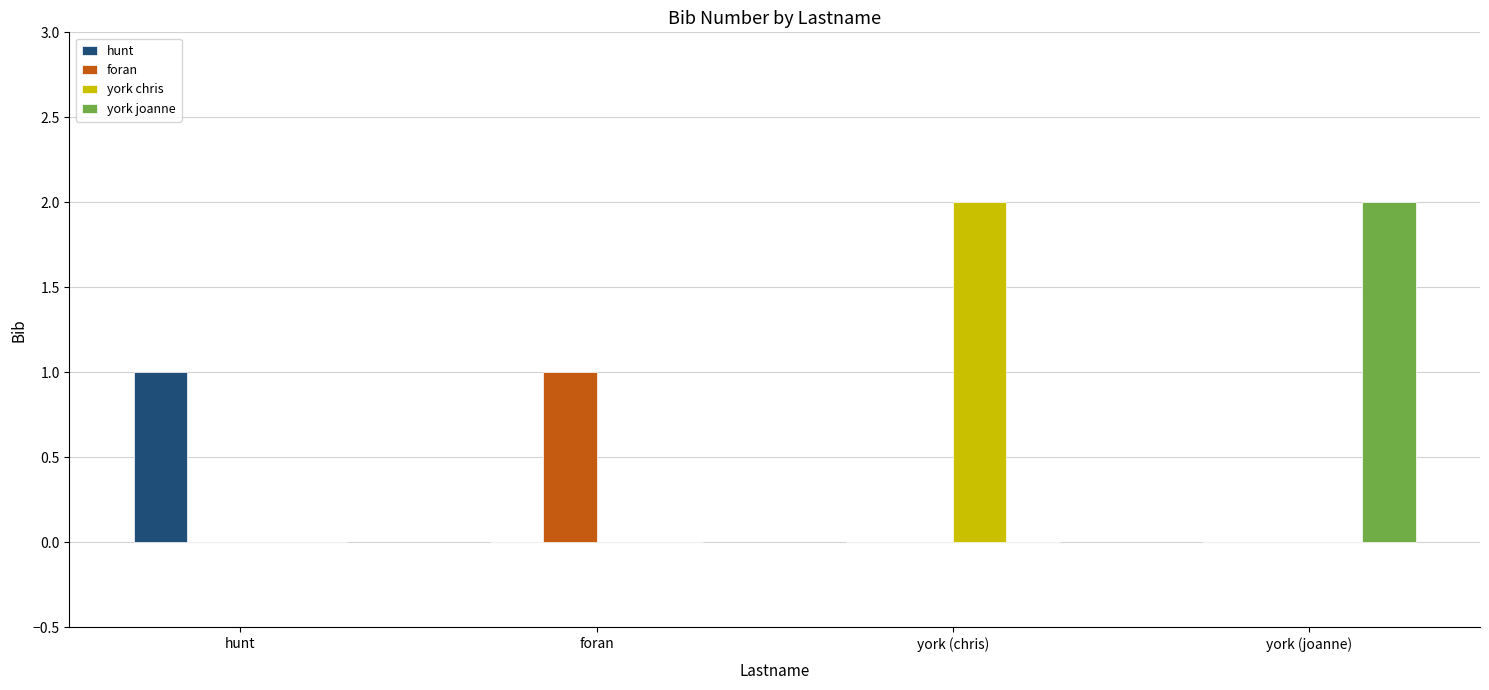

Count the number of data series in this chart.

4